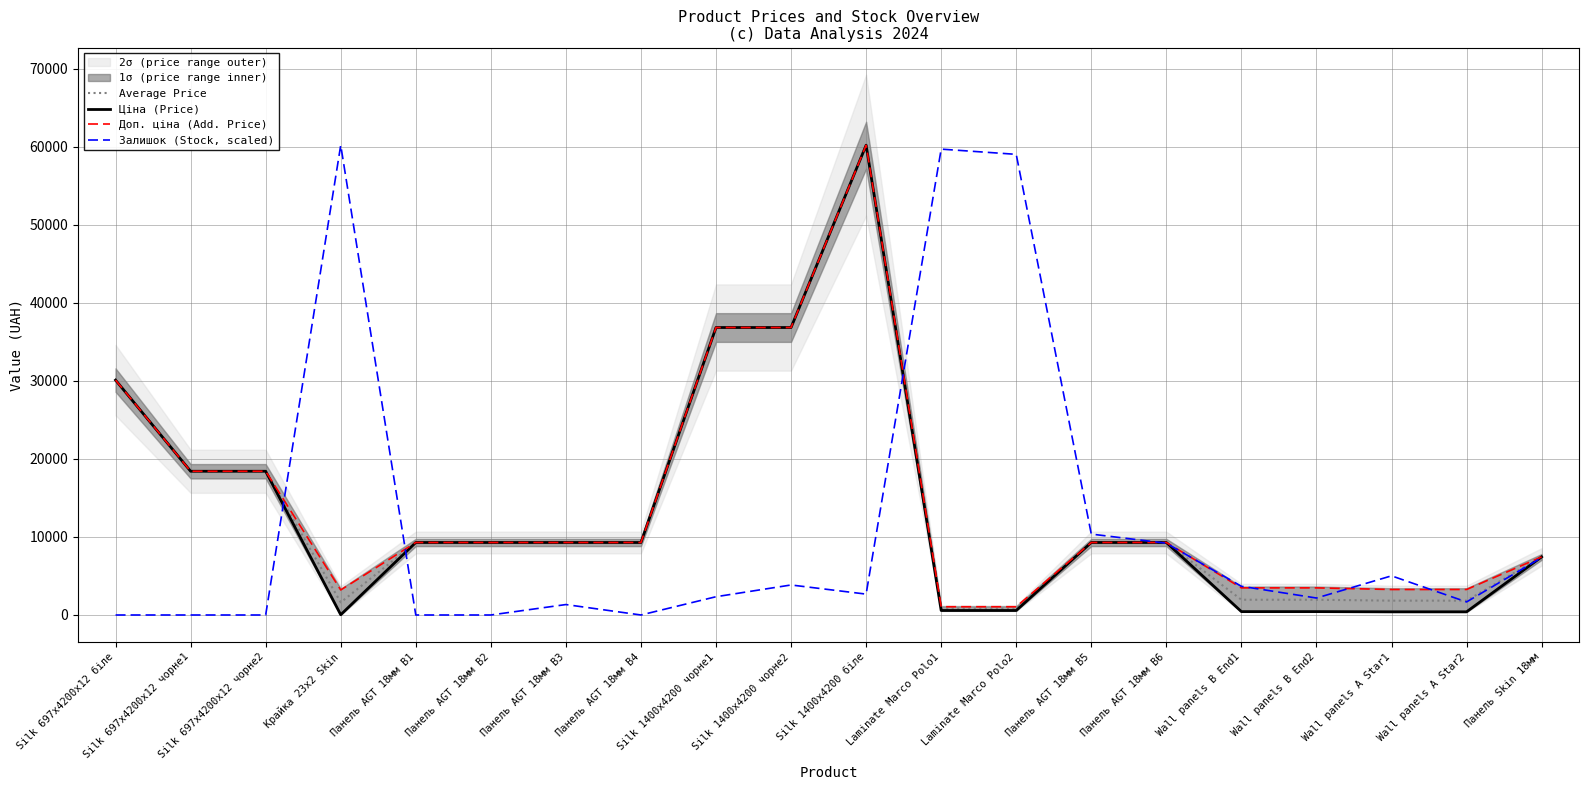

What position from the left is Laminate Marco Polo1?

12